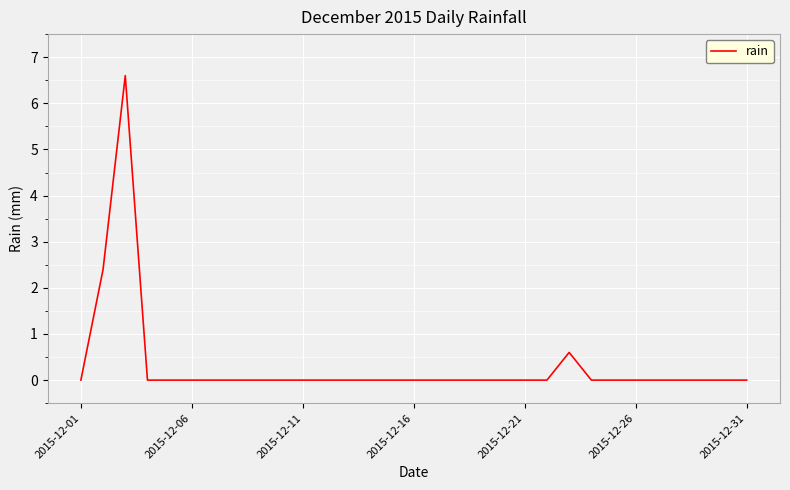

Reading left to right, transcribe all the data shown in this chart.

0.0	2.4	6.6	0.0	0.0	0.0	0.0	0.0	0.0	0.0	0.0	0.0	0.0	0.0	0.0	0.0	0.0	0.0	0.0	0.0	0.0	0.0	0.6	0.0	0.0	0.0	0.0	0.0	0.0	0.0	0.0